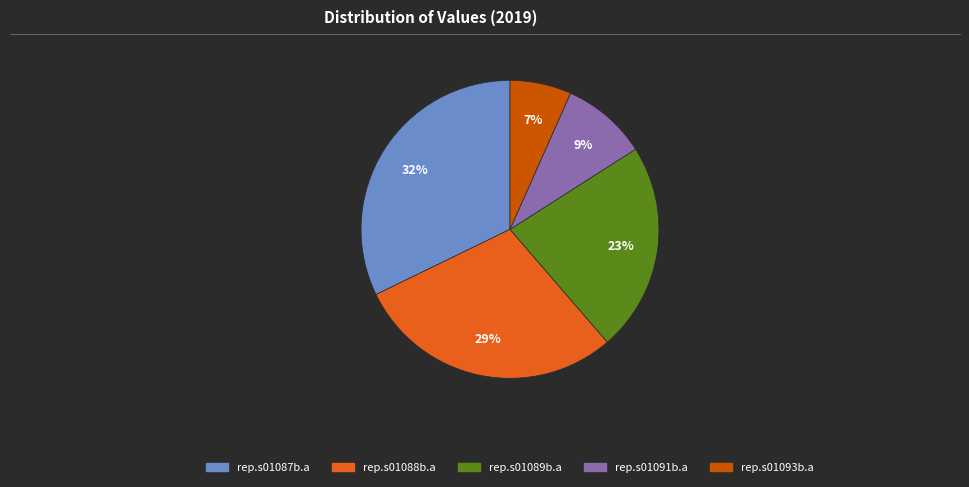

Do rep.s01088b.a and rep.s01087b.a together represent more than half of the pie?

Yes